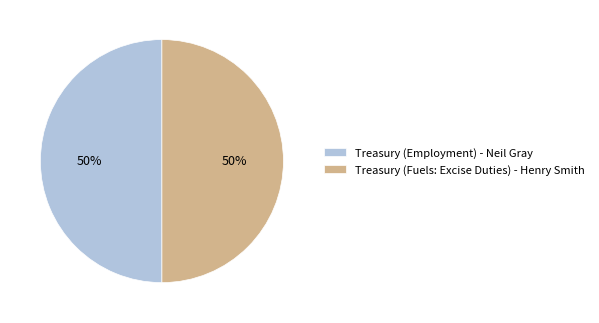

To the nearest percent, what portion does Treasury (Fuels: Excise Duties) - Henry Smith represent?

50%